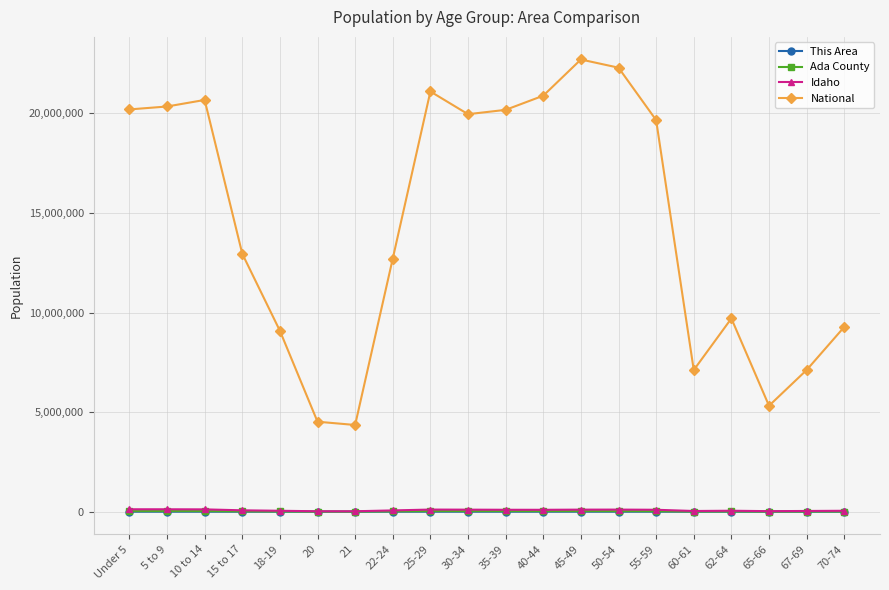

Between 18-19 and 35-39, which series saw the biggest shift?

National